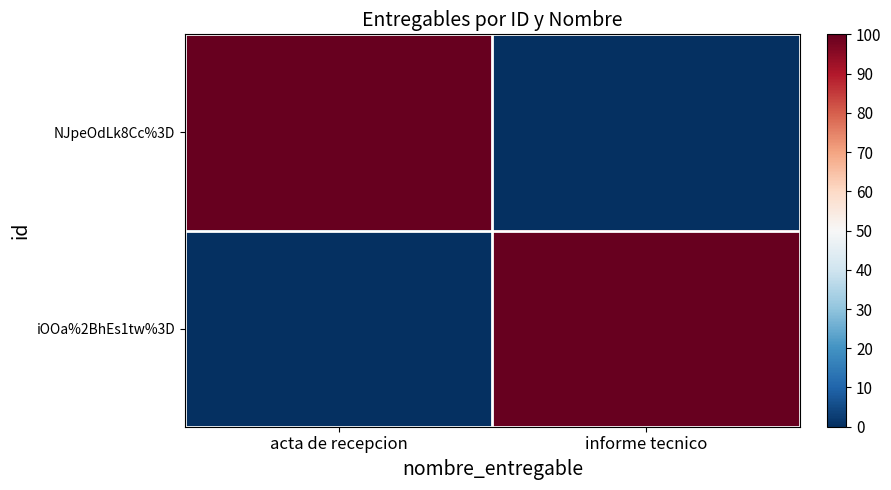

Rank the series at acta de recepcion from highest to lowest value.

NJpeOdLk8Cc%3D, iOOa%2BhEs1tw%3D